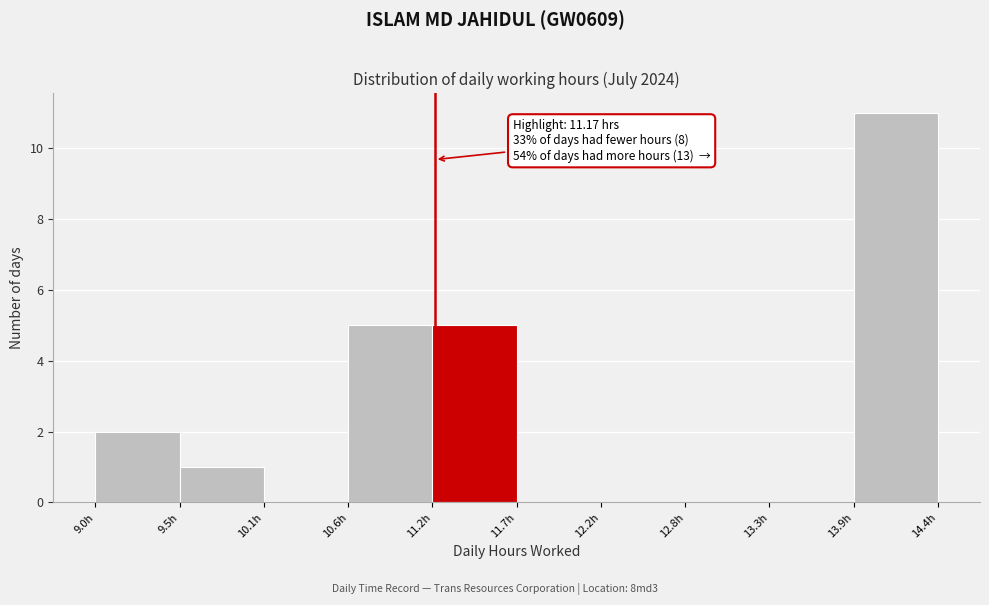

Which range on the x-axis has the tallest bar?

13.9 to 14.4